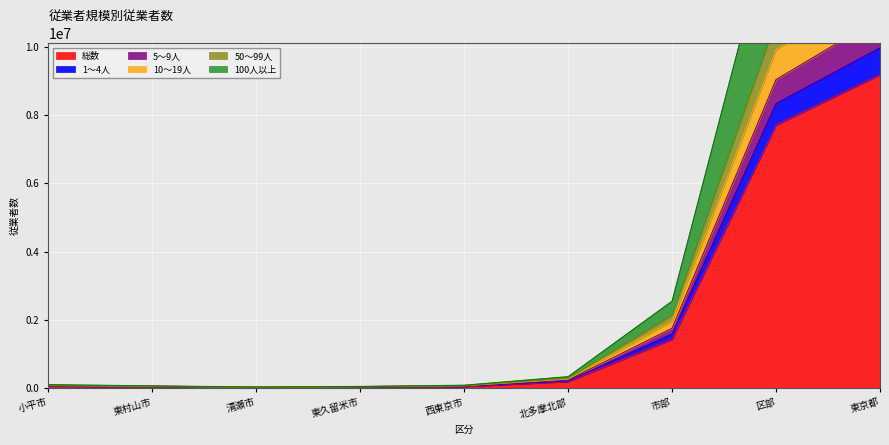

Reading left to right, extract all data points from this chart.

総数: 小平市=56277	東村山市=37646	清瀬市=18167	東久留米市=28551	西東京市=48045	北多摩北部=188686	市部=1430185	区部=7711329	東京都=9185292
1～4人: 小平市=81250	東村山市=58621	清瀬市=27243	東久留米市=44036	西東京市=74119	北多摩北部=285269	市部=2125339	区部=10728868	東京都=12924618
5～9人: 小平市=76164	東村山市=53762	清瀬市=25559	東久留米市=41328	西東京市=69947	北多摩北部=266760	市部=1964043	区部=9917165	東京都=11945518
10～19人: 小平市=68253	東村山市=47429	清瀬市=22868	東久留米市=36470	西東京市=61382	北多摩北部=236402	市部=1755065	区部=9046080	東京都=10858189
50～99人: 小平市=62130	東村山市=42510	清瀬市=20623	東久留米市=32384	西東京市=54910	北多摩北部=212557	市部=1584924	区部=8339592	東京都=9974746
100人以上: 小平市=101902	東村山市=66504	清瀬市=32442	東久留米市=49685	西東京市=85240	北多摩北部=335773	市部=2547938	区部=14185301	東京都=16812206